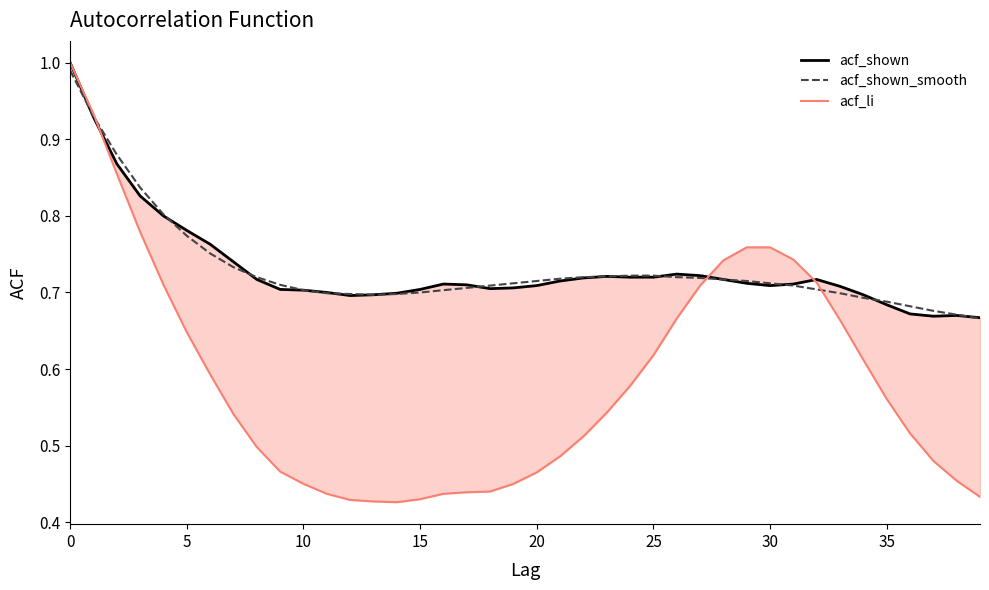

How many lines are shown in the chart?

3